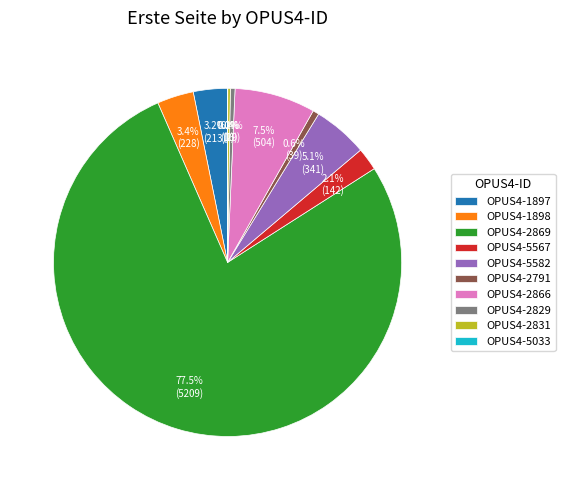

Is OPUS4-2869 the majority of the pie?

Yes